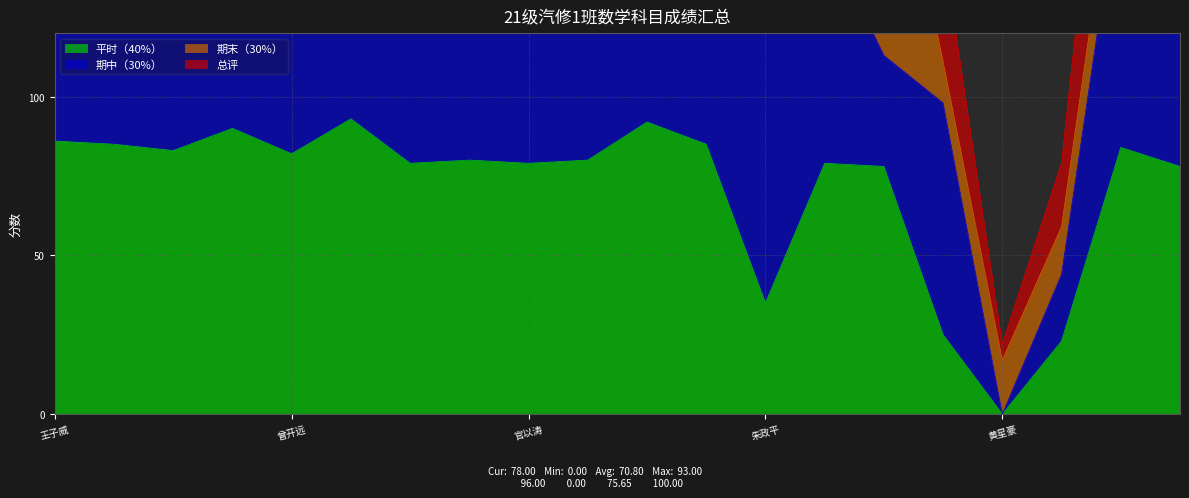

Where is the first local maximum for 平时（40%）?

甘文乐